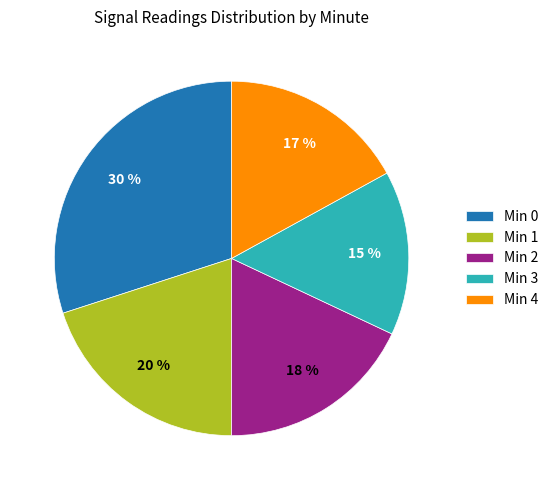

Approximately how many times larger is the value at Min 3 compared to Min 2?

0.8